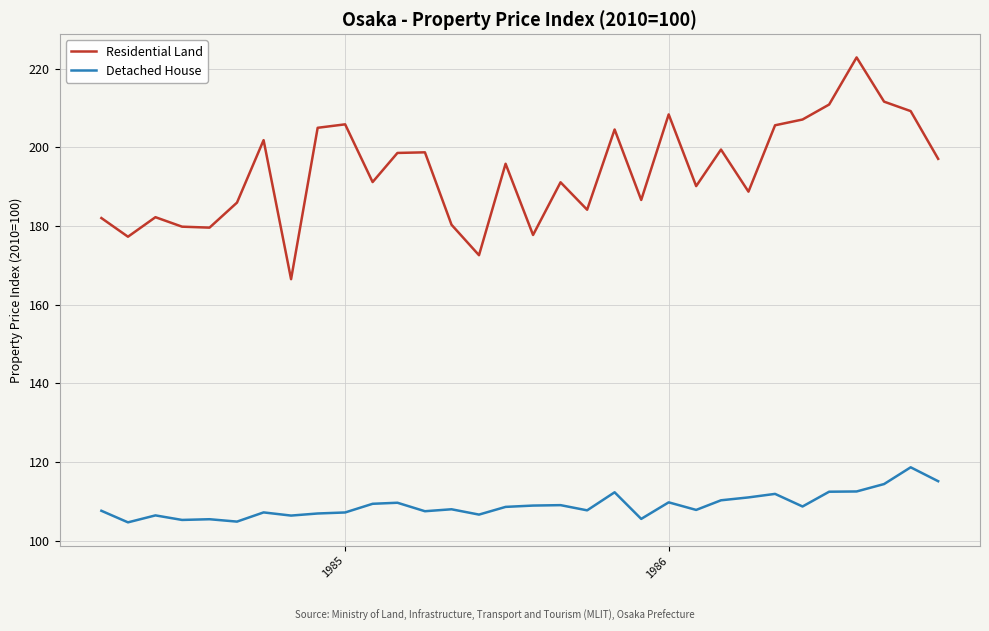

Rank the series by their maximum value, from highest to lowest.

Residential Land, Detached House